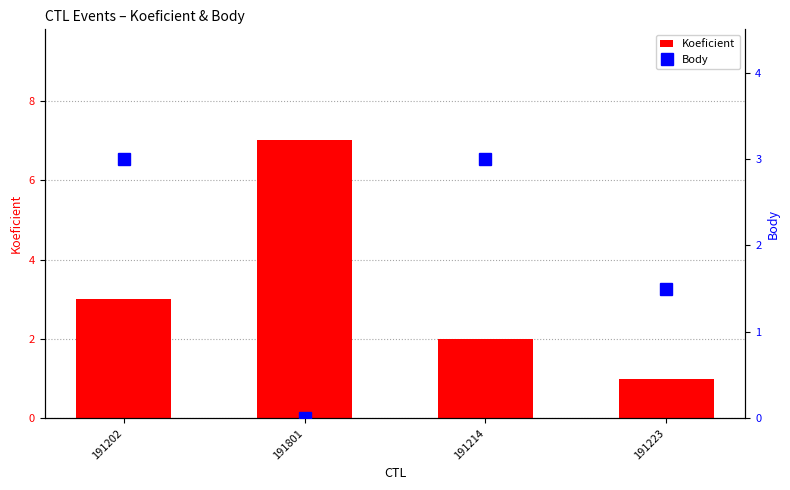

What is the total value across all series at 191214?

5.0